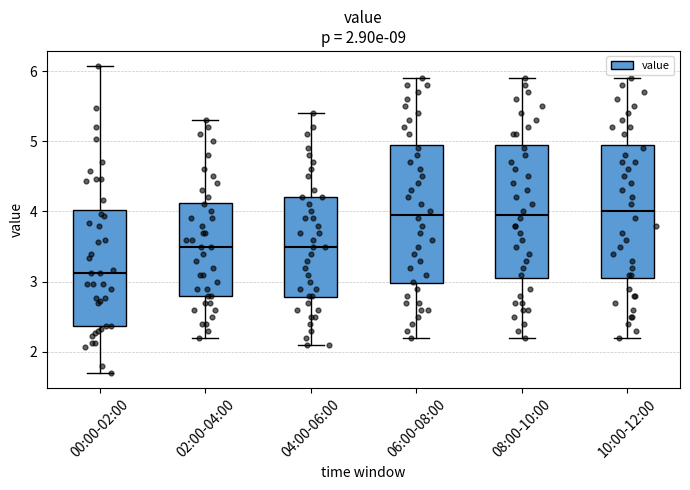

Which box has the lowest median line?

00:00-02:00